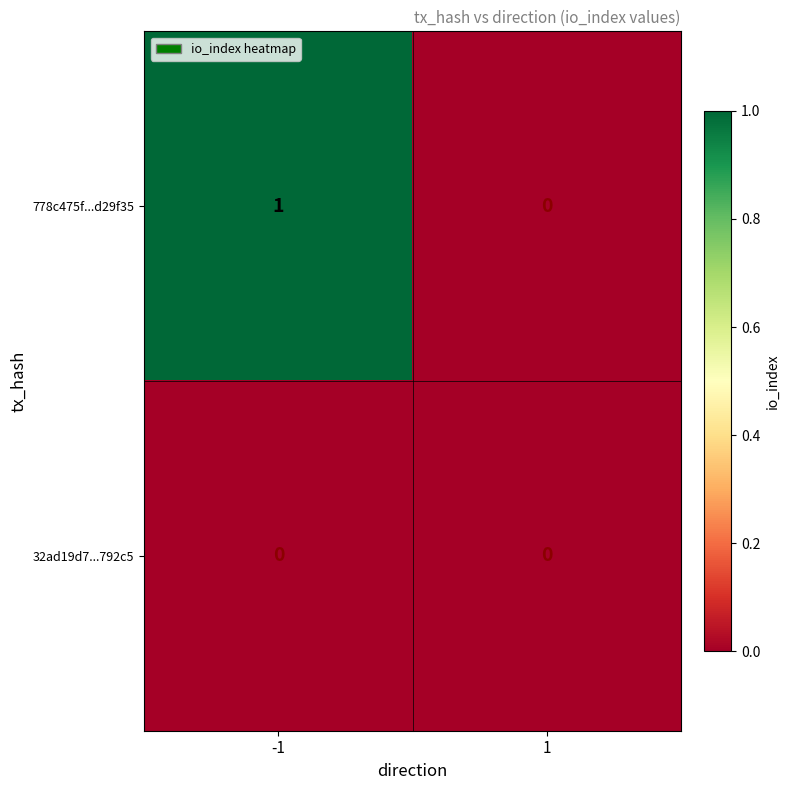

True or false: 32ad19d7...792c5 has a value of 0 at 1.

True